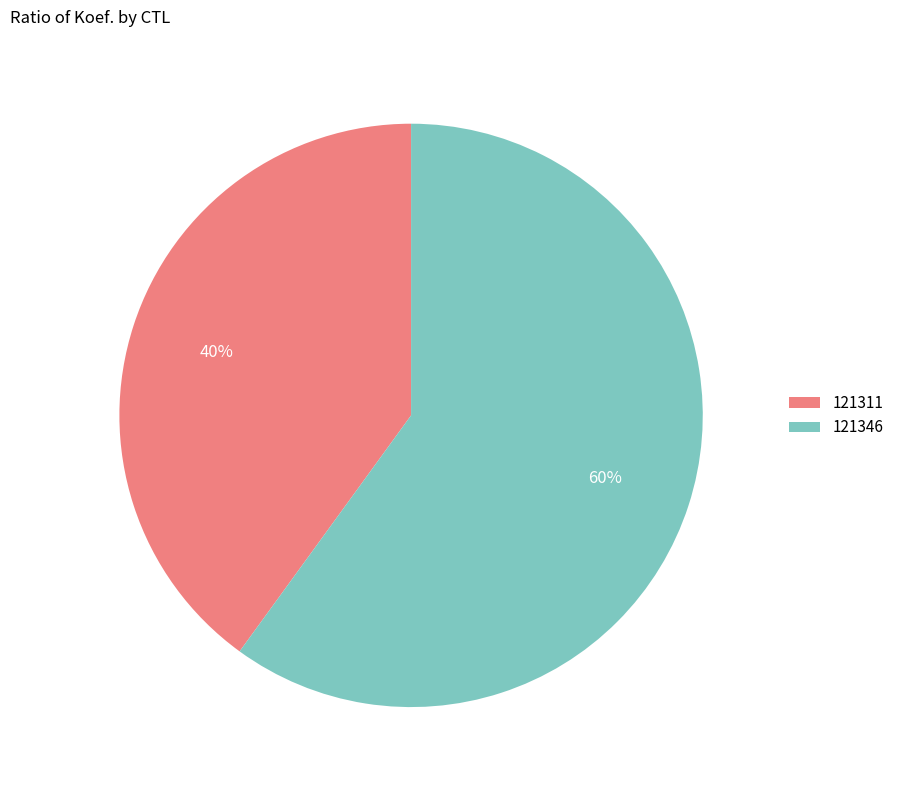

Which slice represents more than half of the pie?

121346